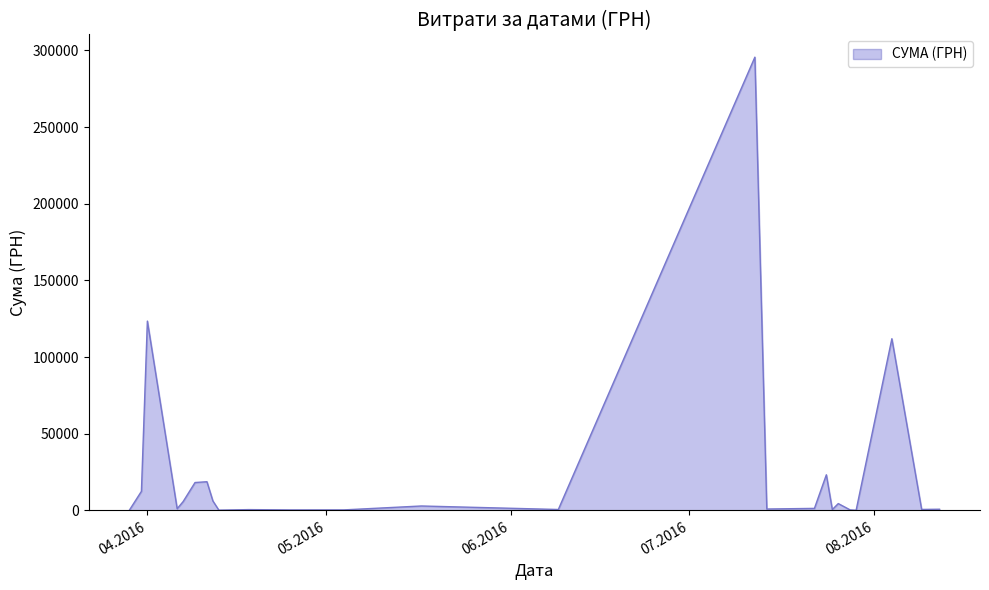

What is the difference between the maximum and minimum values?

295540.8